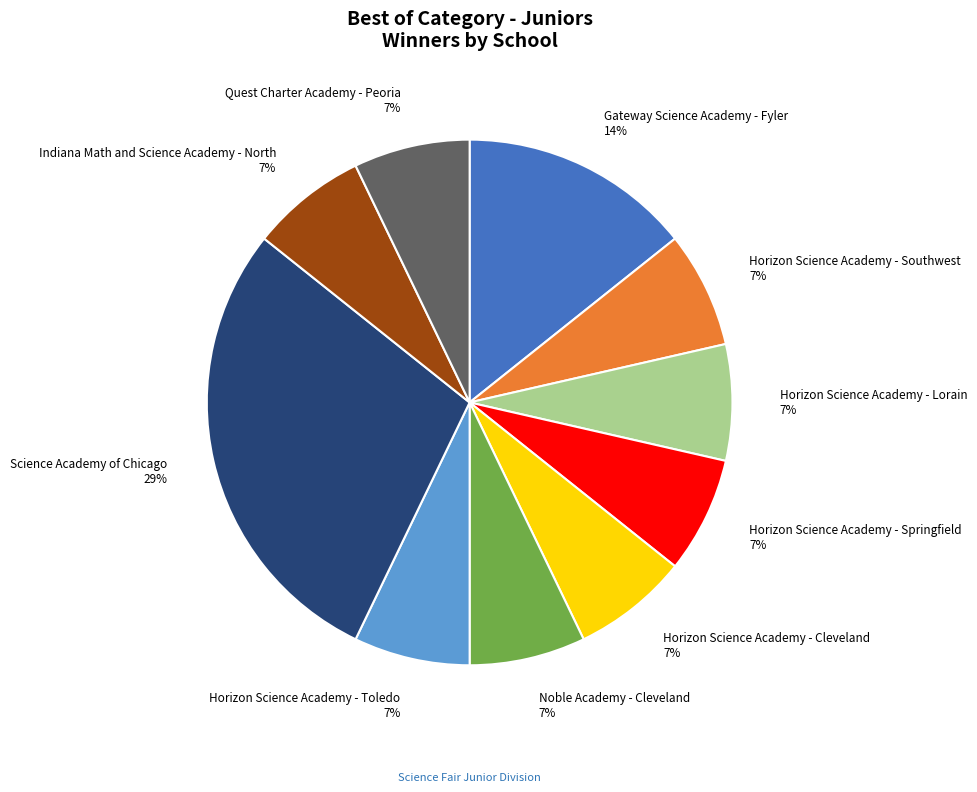

To the nearest percent, what is the average slice percentage?

10%